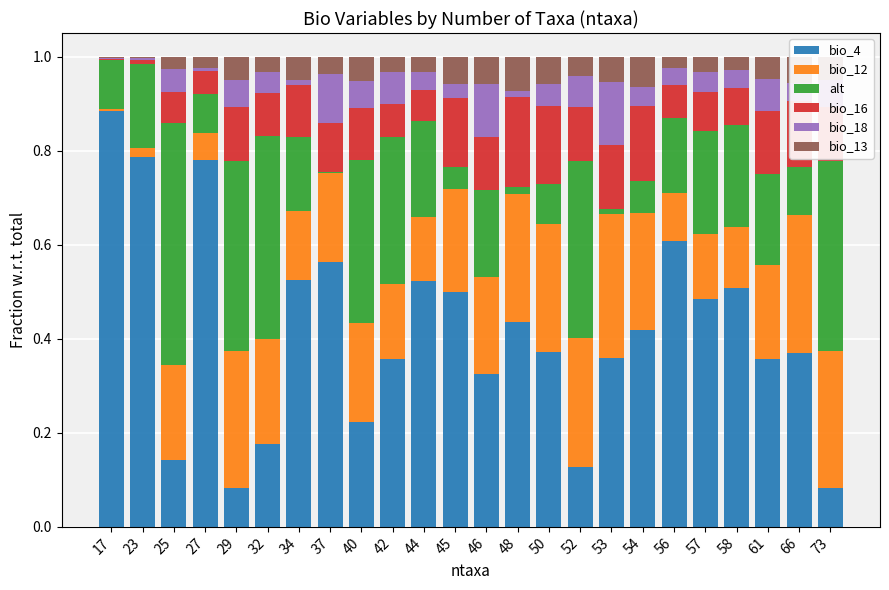

At which label does bio_4 reach its peak?

17